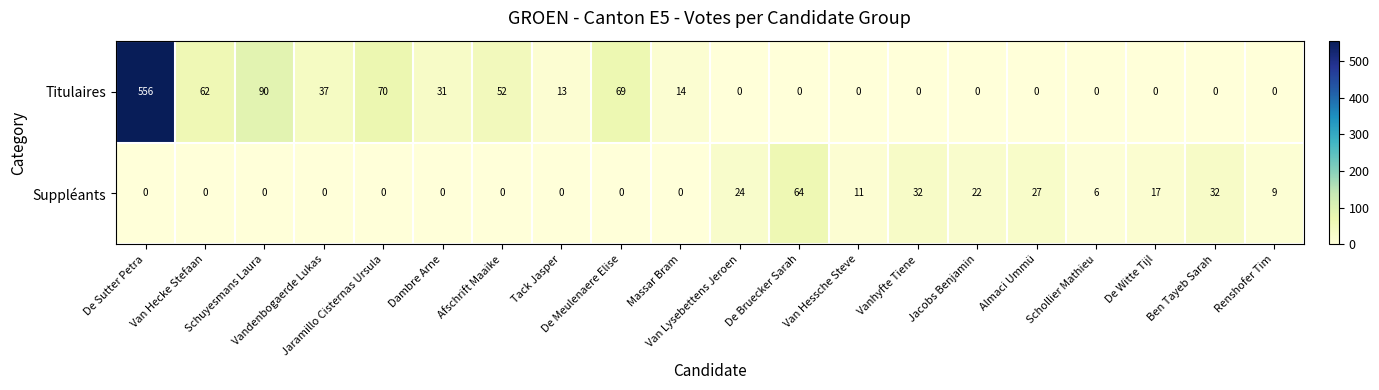

What is the difference between the maximum and minimum values in the Titulaires series?

556